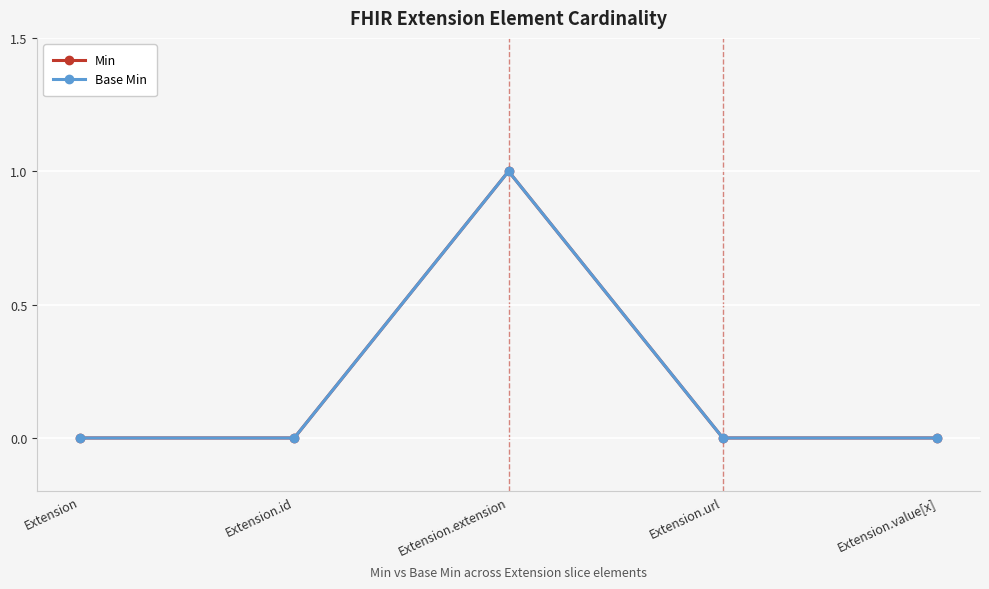

What is the sum of all Base Min values?

1